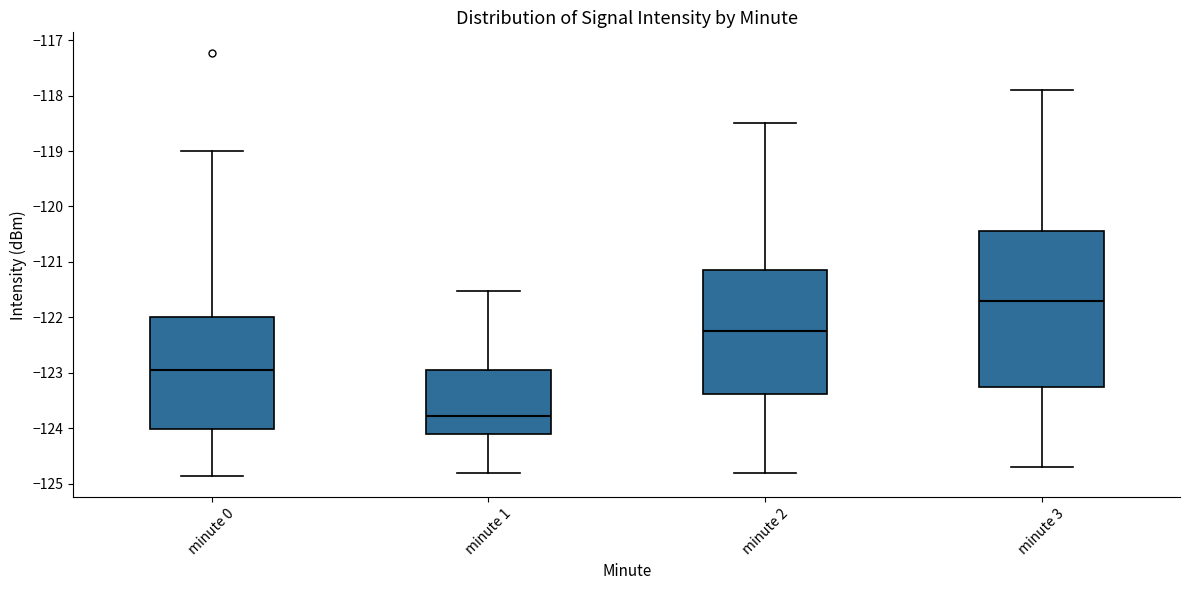

Reading left to right, transcribe this box plot: for each box, give where its median line is, the range the box spans, and where its two whiskers end, as read against the y-axis. The values are not printed on the chart, so give them approximately, as read against the axis.

minute 0: median -122.9, box -124.0 to -122.0, whiskers -124.9 to -119.0
minute 1: median -123.8, box -124.1 to -122.9, whiskers -124.8 to -121.5
minute 2: median -122.2, box -123.4 to -121.1, whiskers -124.8 to -118.5
minute 3: median -121.7, box -123.2 to -120.4, whiskers -124.7 to -117.9